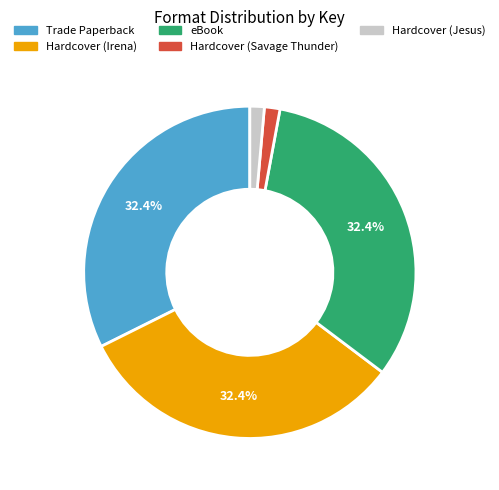

Is there any slice that represents more than half of the pie?

No